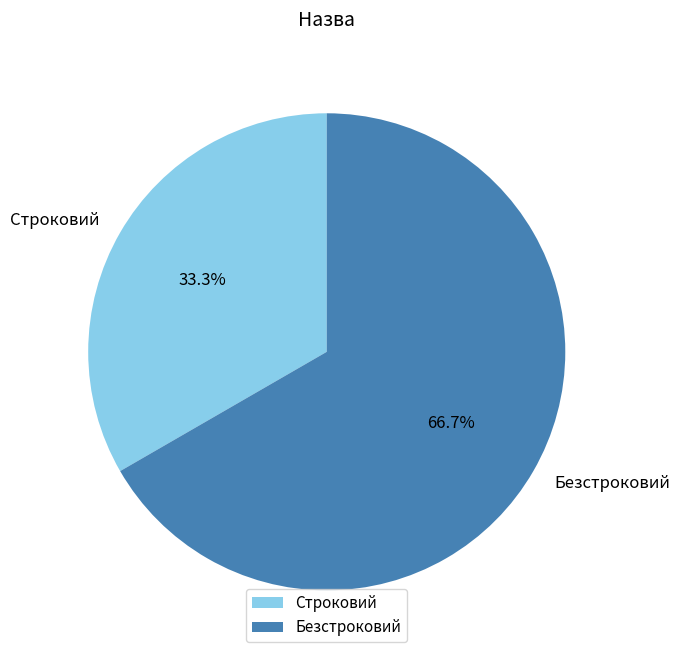

How many slices are in this pie chart?

2